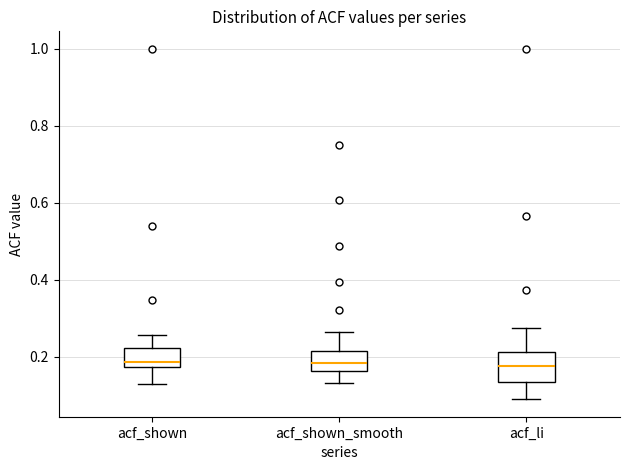

Reading left to right, transcribe this box plot: for each box, give where its median line is, the range the box spans, and where its two whiskers end, as read against the y-axis. The values are not printed on the chart, so give them approximately, as read against the axis.

acf_shown: median 0.18 (just above the box's lower edge), box 0.18 to 0.22, whiskers 0.12 to 0.26
acf_shown_smooth: median 0.18, box 0.16 to 0.22, whiskers 0.14 to 0.26
acf_li: median 0.18, box 0.14 to 0.22, whiskers 0.08 to 0.28